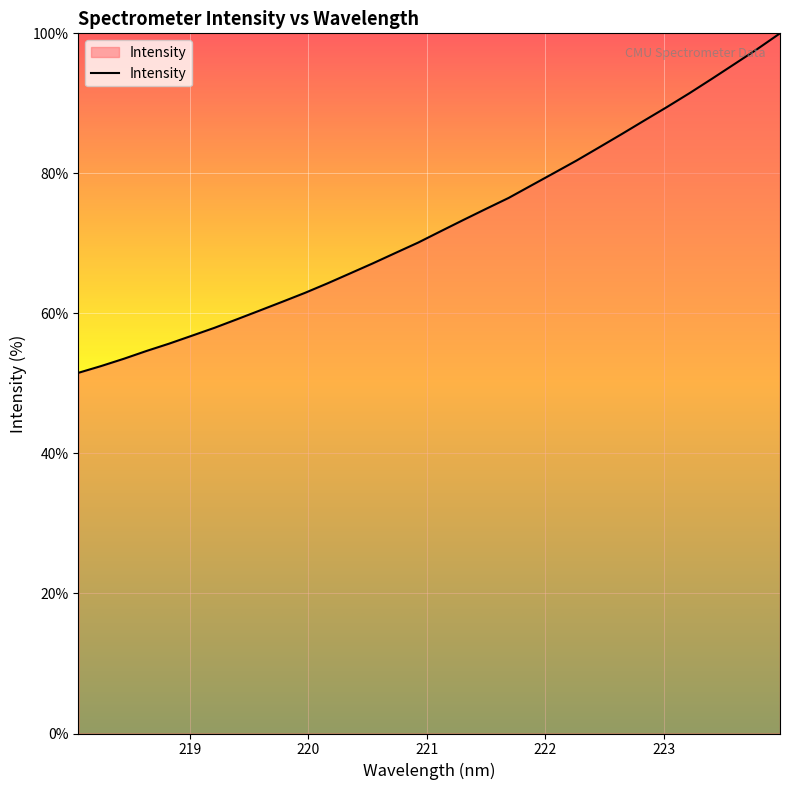

What is the difference between the maximum and minimum values?

48.5